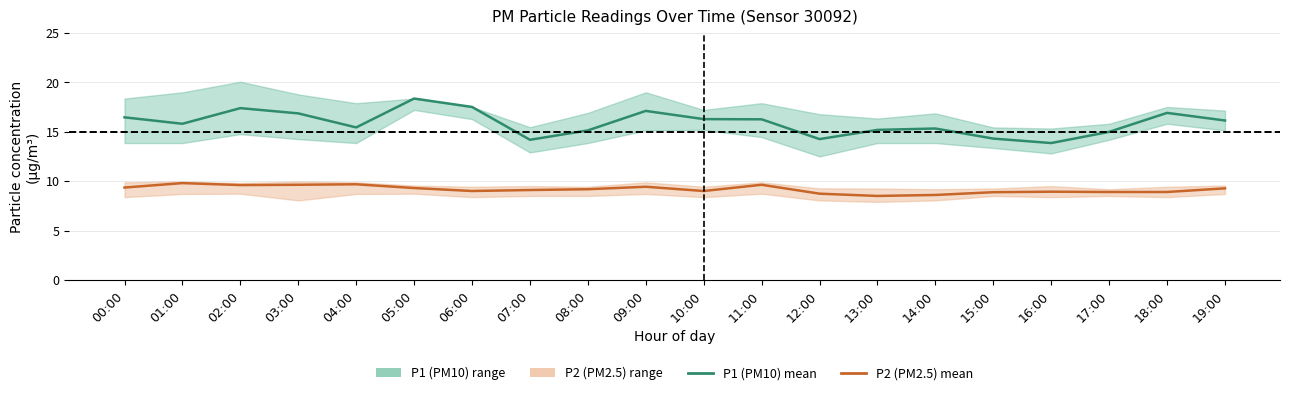

What is the label of the 5th point from the right?

15:00